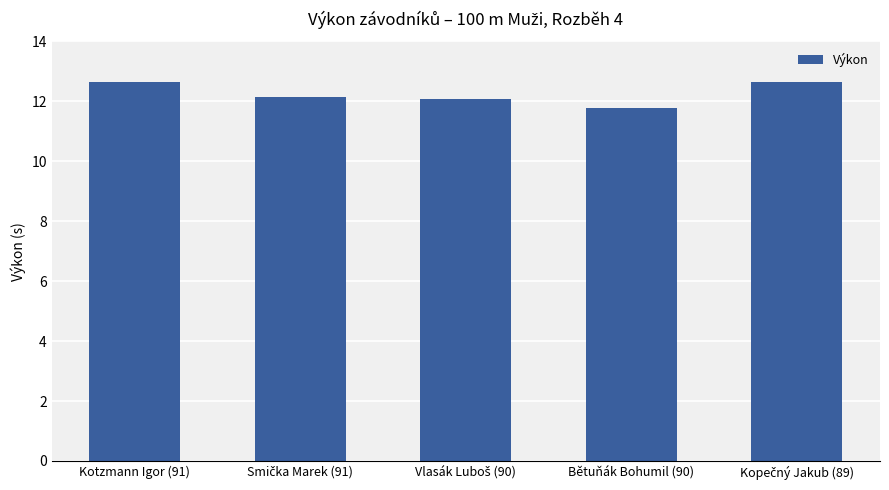

What is the maximum value shown in the chart?

12.7